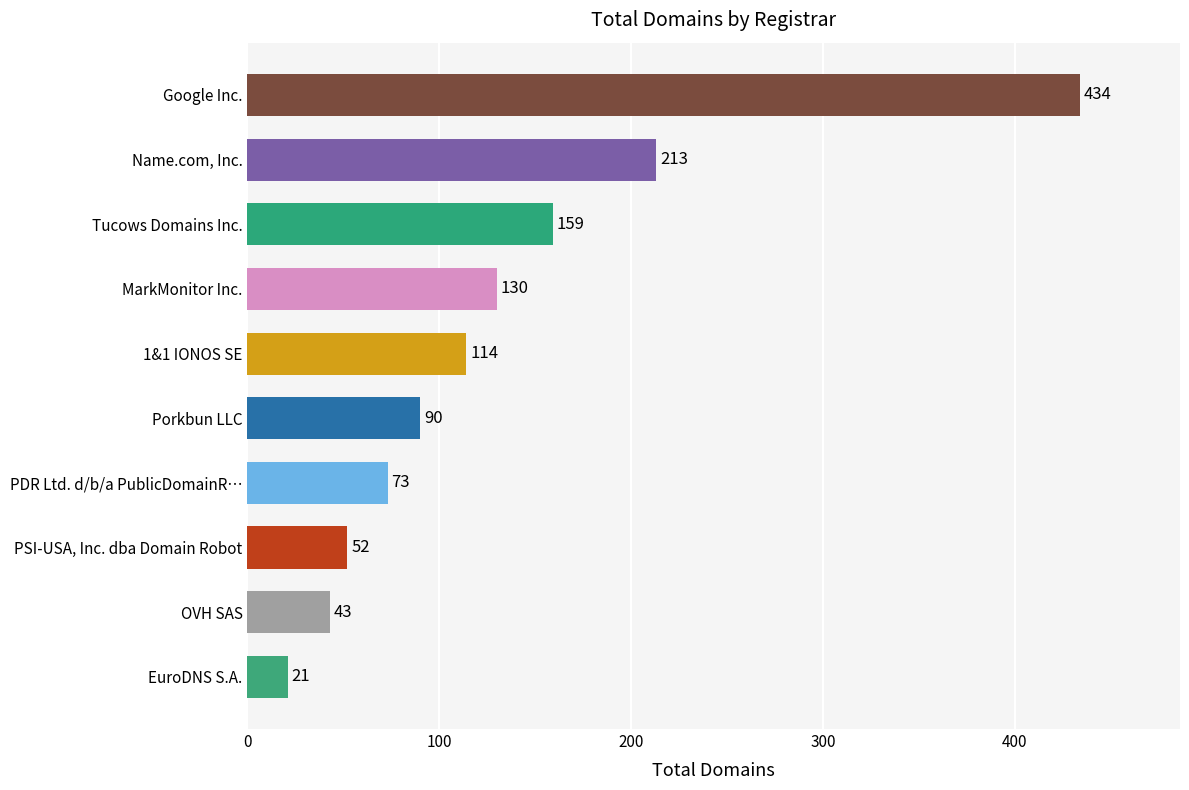

What is the difference between the maximum and minimum values?

413